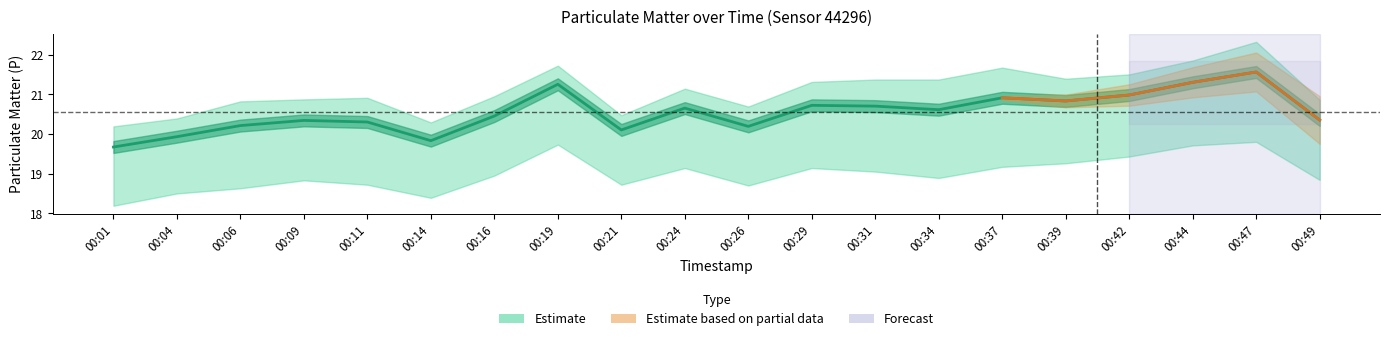

List the labels in order of value, smallest first.

00:01, 00:14, 00:04, 00:21, 00:26, 00:06, 00:11, 00:09, 00:49, 00:16, 00:34, 00:24, 00:31, 00:29, 00:39, 00:37, 00:42, 00:19, 00:44, 00:47